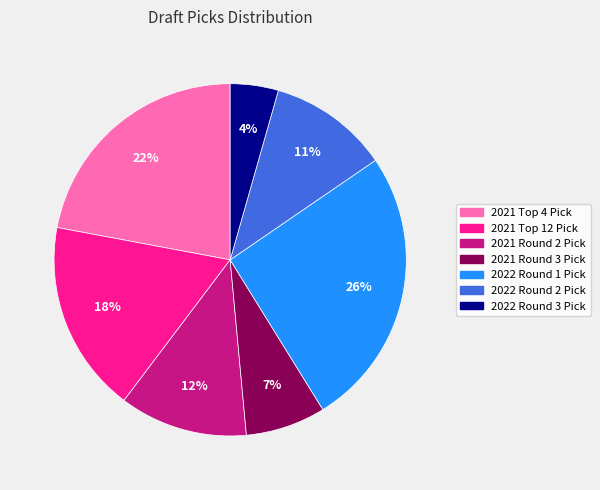

Which slice is the largest?

2022 Round 1 Pick